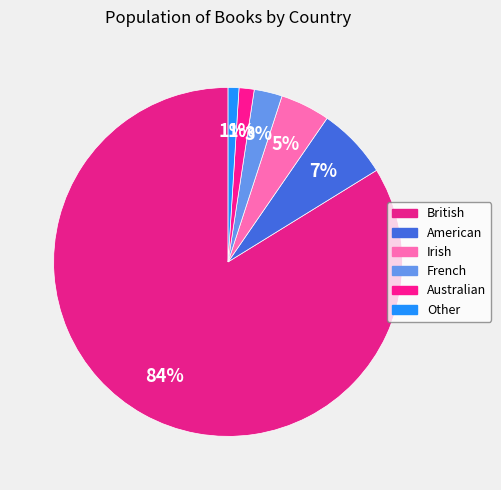

Which slice is the smallest?

Other